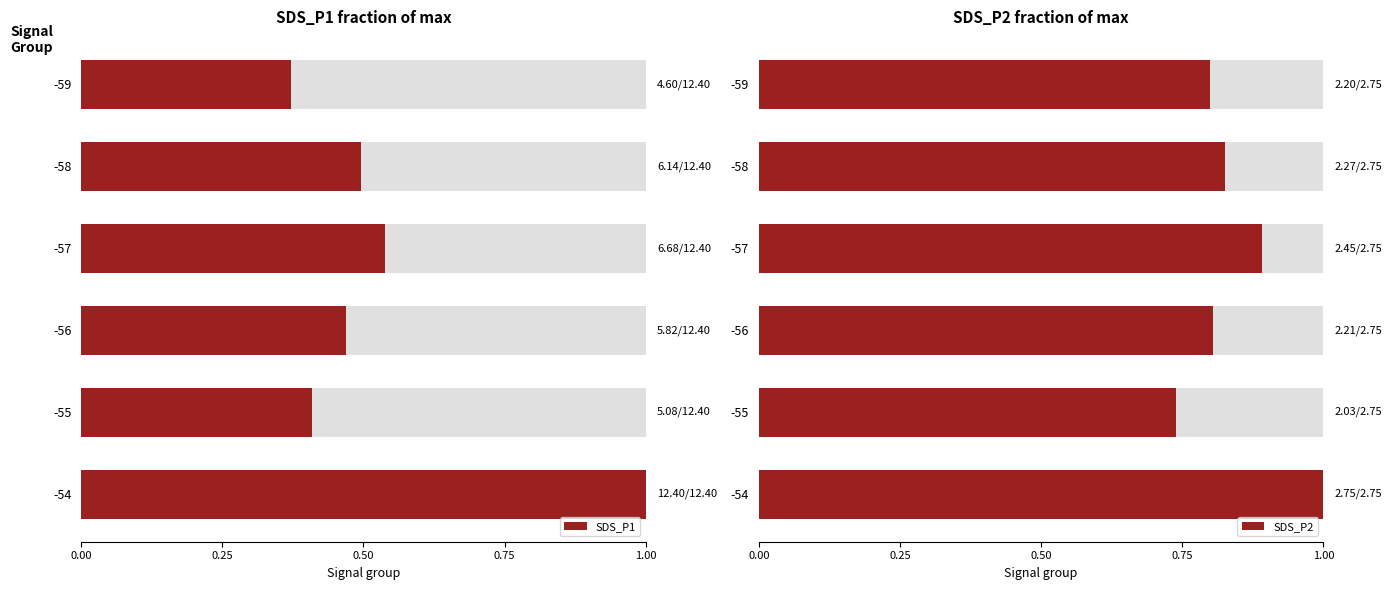

What is the total value across all series at -57?

1.4